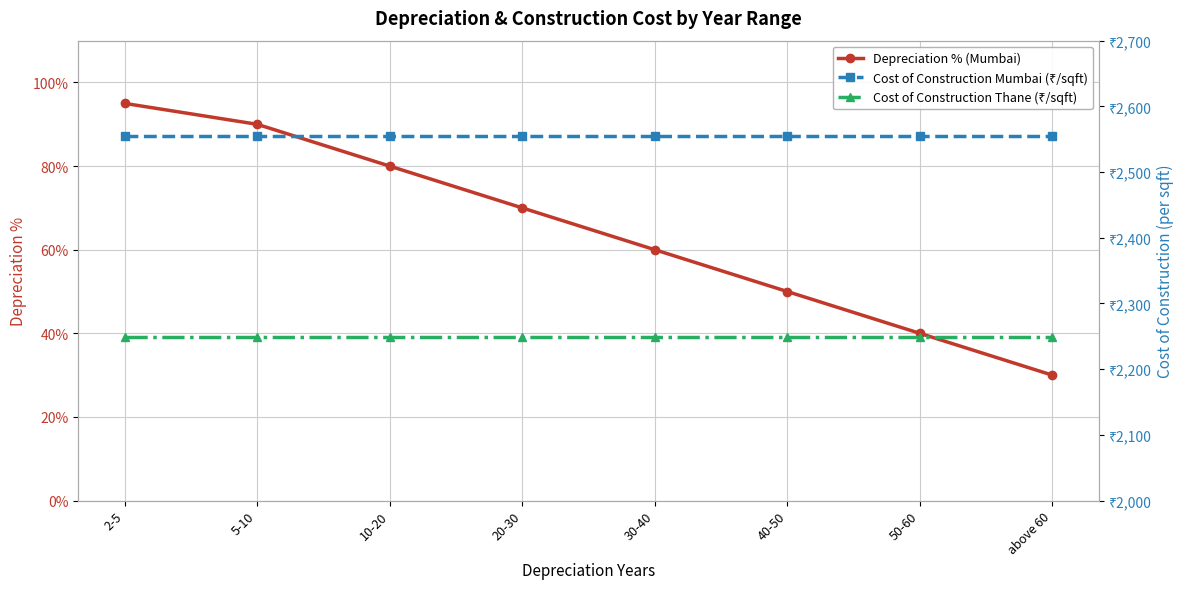

Rank the categories by Cost of Construction Mumbai (₹/sqft) value from highest to lowest.

2-5, 5-10, 10-20, 20-30, 30-40, 40-50, 50-60, above 60